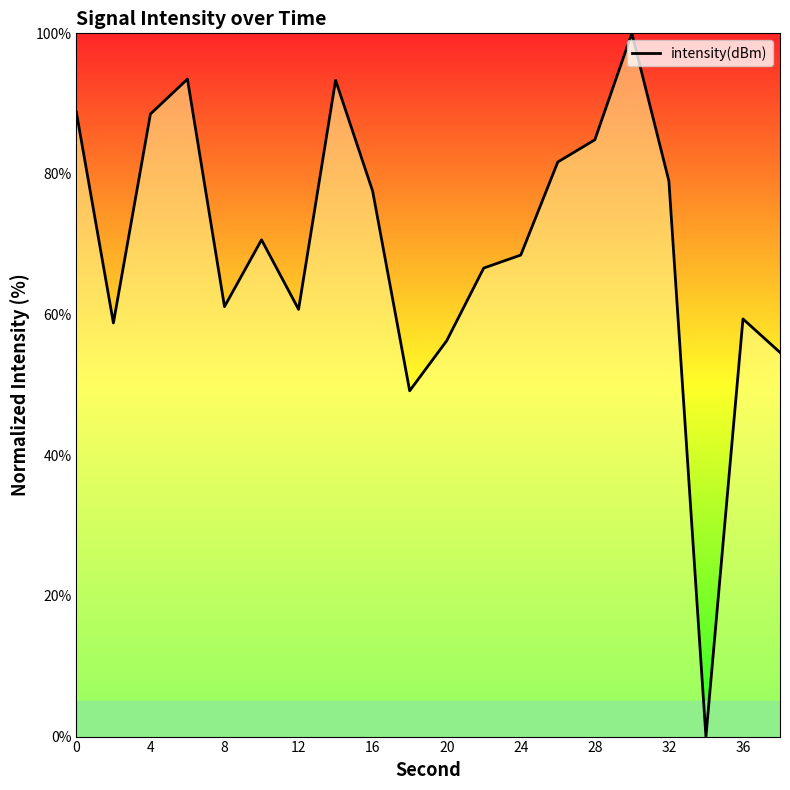

What is the average value?

69.7